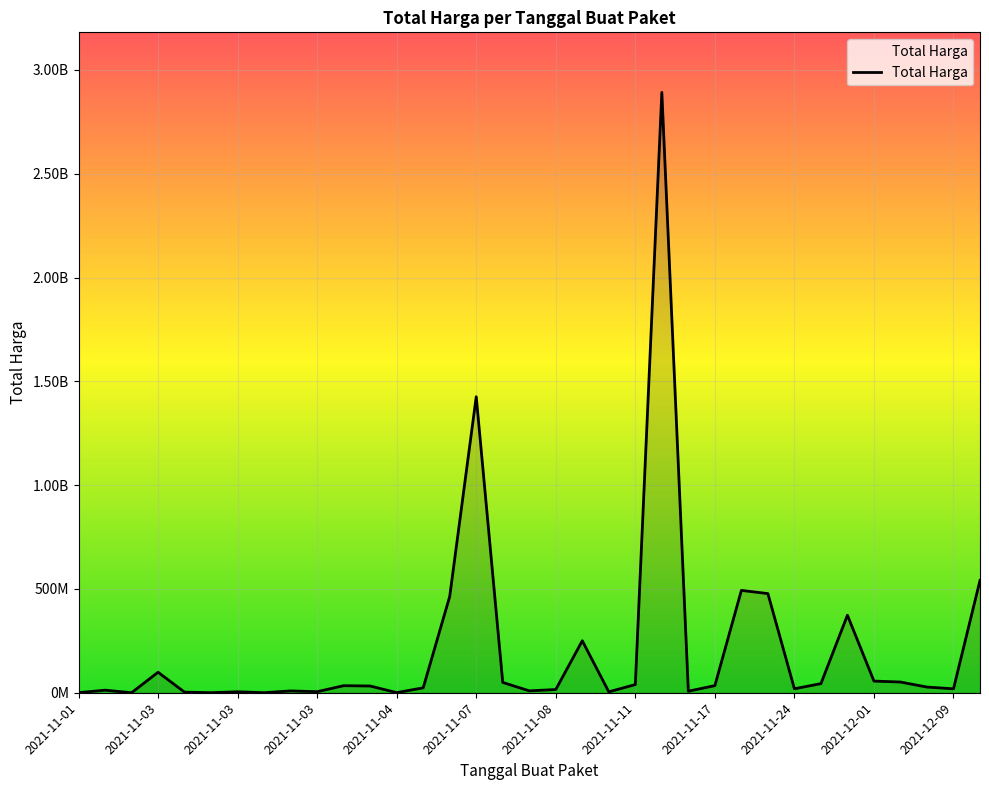

What is the smallest value displayed?

78000